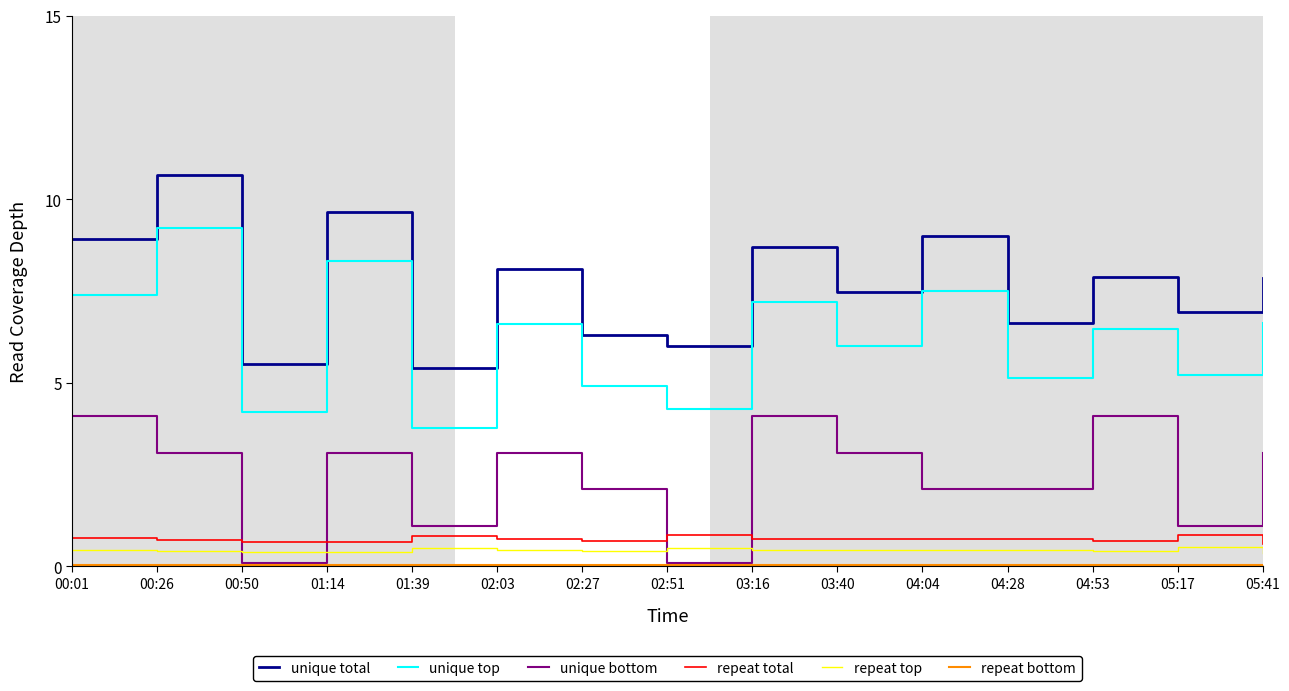

Between 03:16 and 05:17, which series saw the biggest shift?

unique bottom